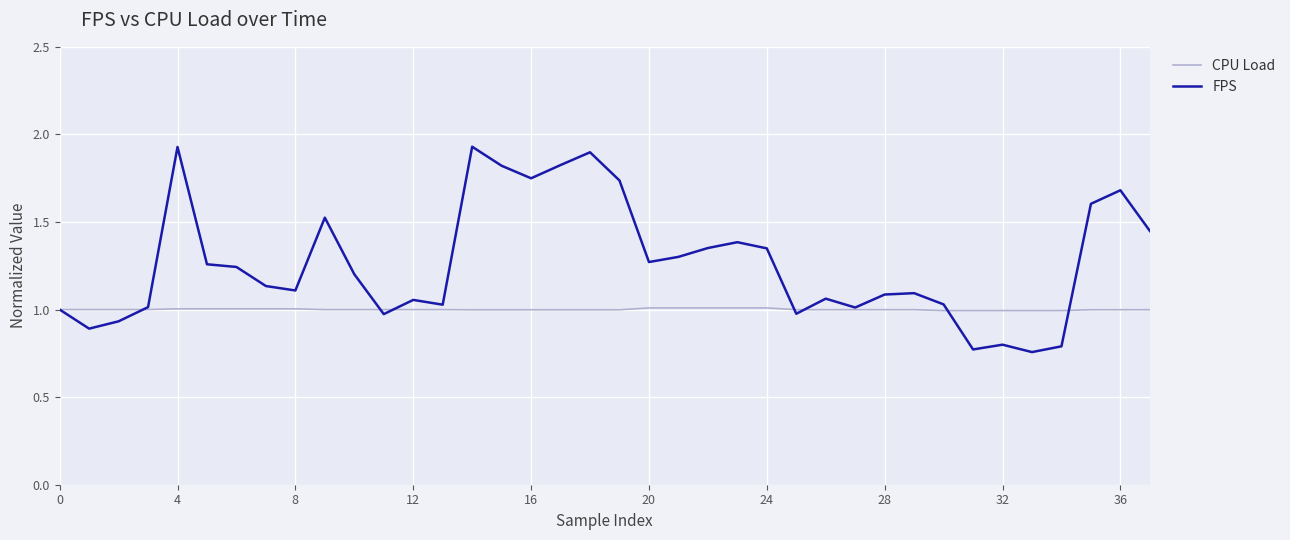

Which series has the widest spread of values?

FPS